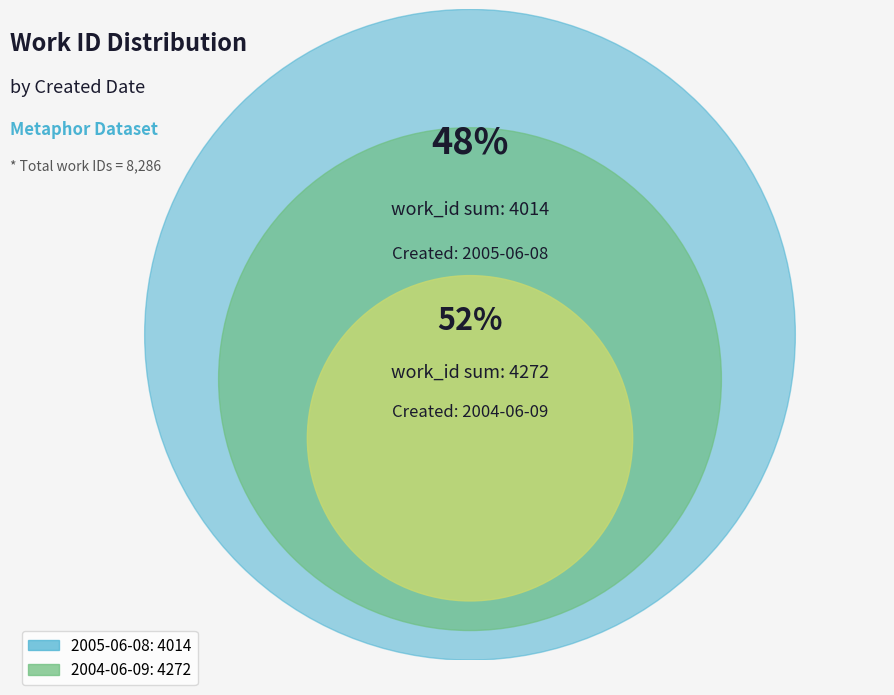

Is 2005-06-08 the majority of the pie?

No